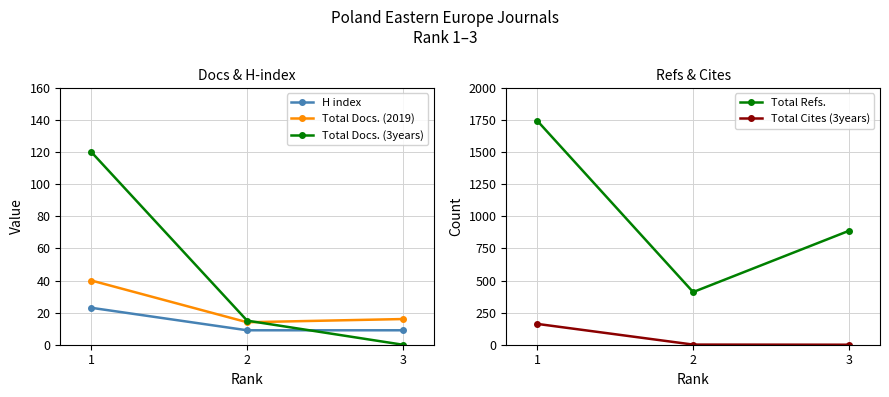

At how many categories does at least one series exceed 1710?

1